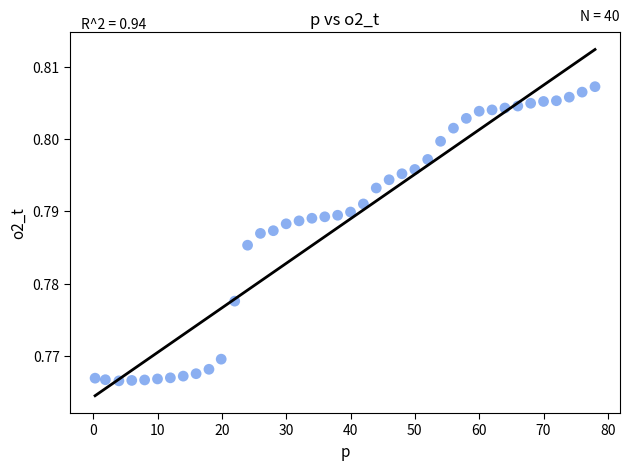

What is the range of X values (max minus min)?

77.7